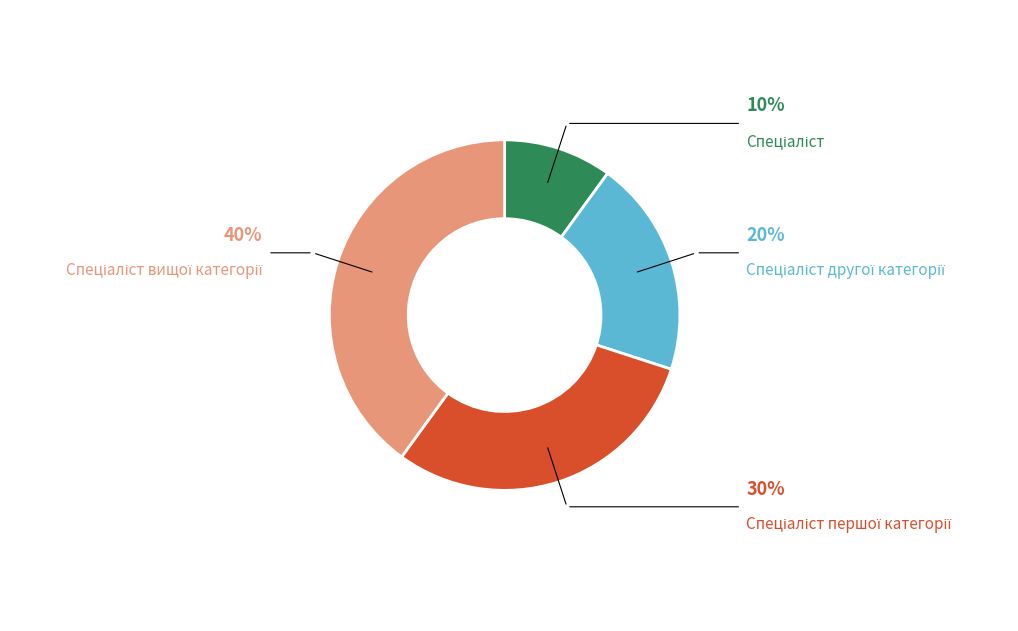

To the nearest percent, what is the difference between the Спеціаліст першої категорії and Спеціаліст slice percentages?

20%